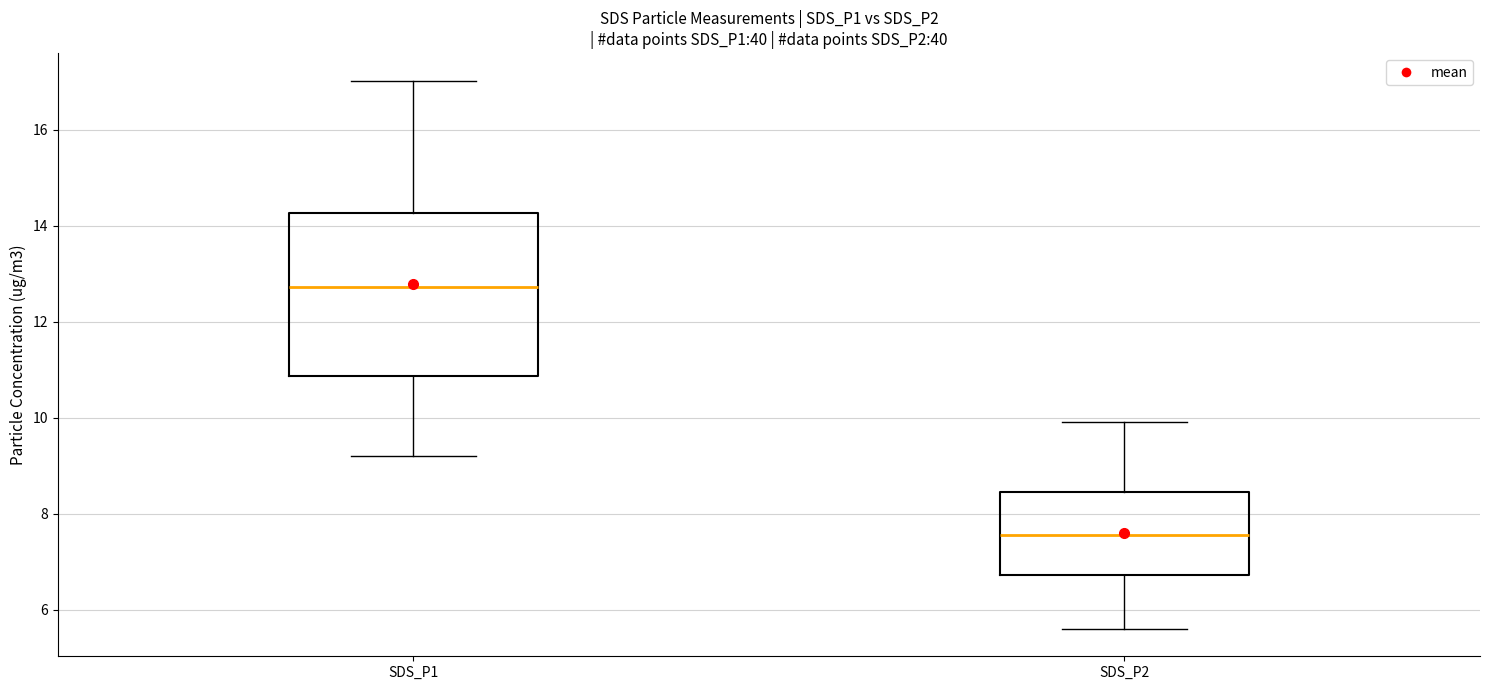

Where does the lower whisker of the box for SDS_P2 end on the y-axis? The values are not printed on the chart, so give them approximately, as read against the axis.

5.6